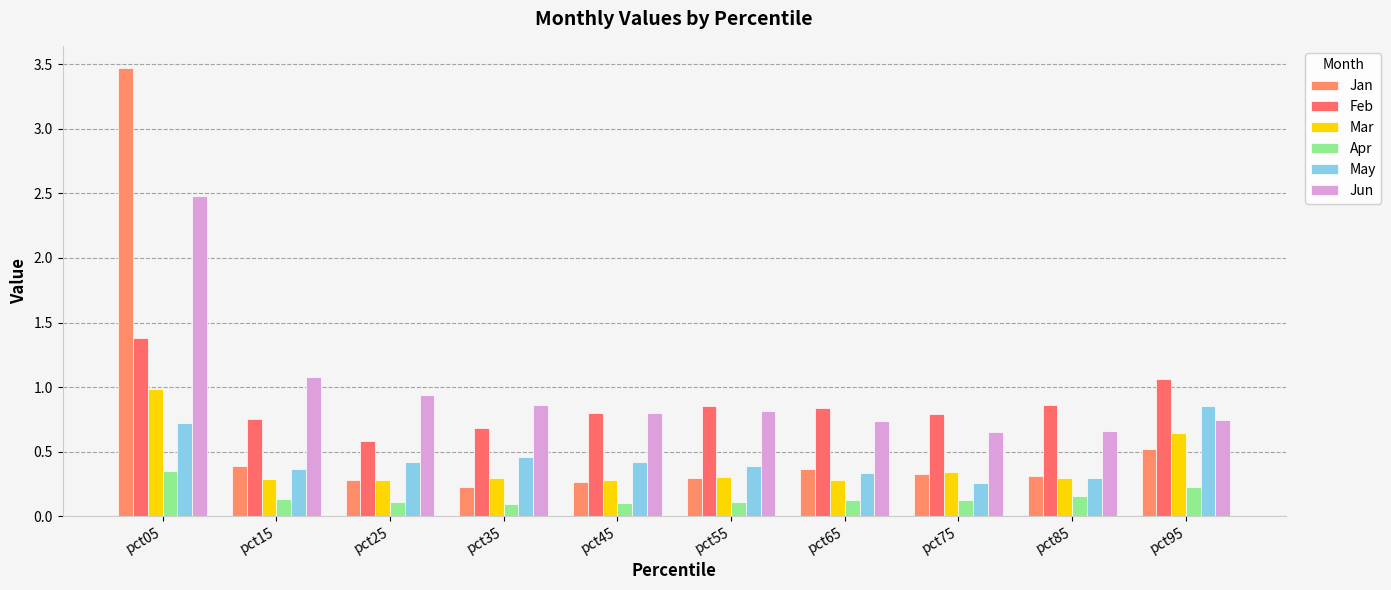

What is the maximum value shown in the chart?

3.5